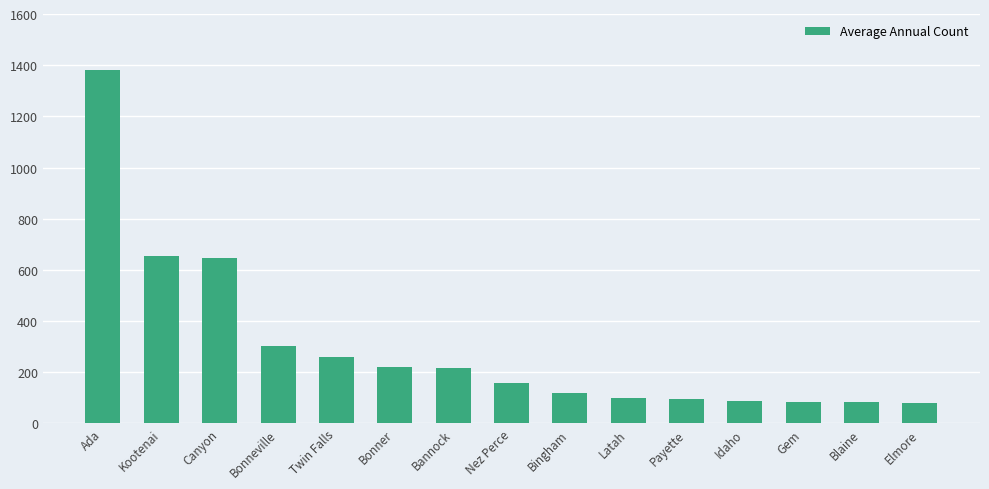

What is the average value?

299